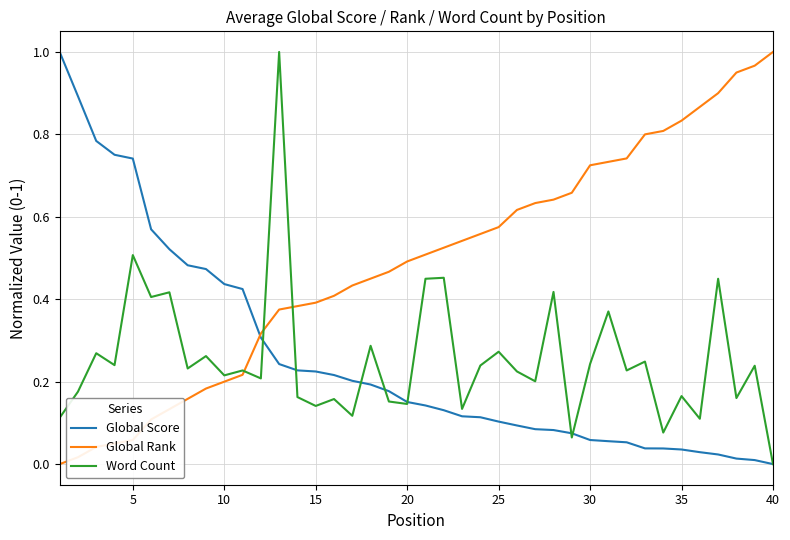

What is the difference between the maximum and minimum values in the Global Score series?

1.0